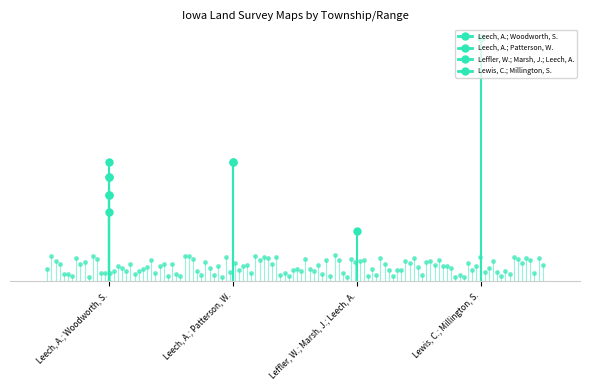

What is the difference between the Leech, A.; Patterson, W. values at Leech, A.; Woodworth, S. and Leech, A.; Patterson, W.?

16.0